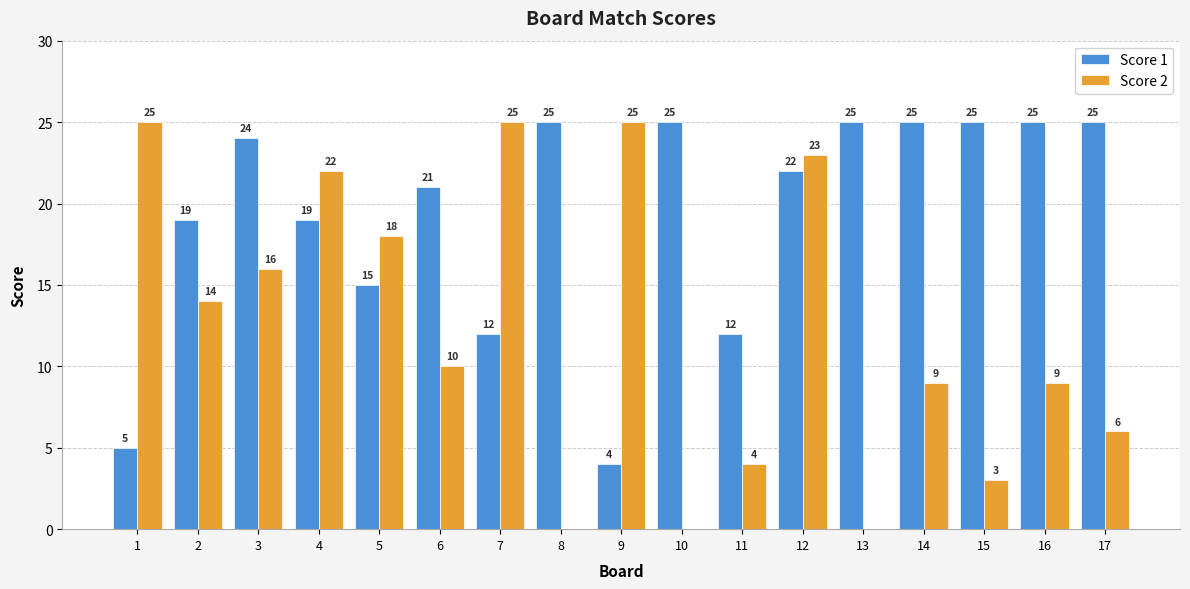

Where is Score 1 nearest to the value 14?

5